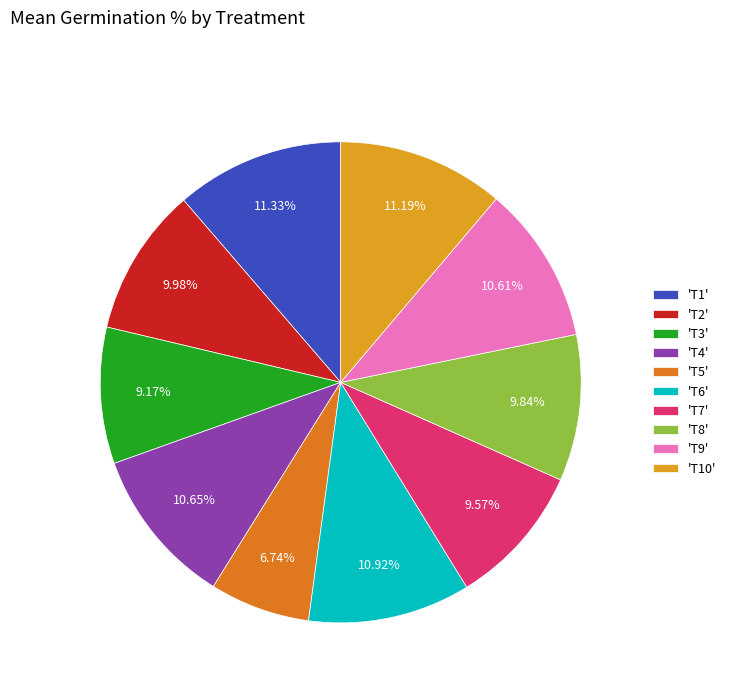

How many slices are in this pie chart?

10